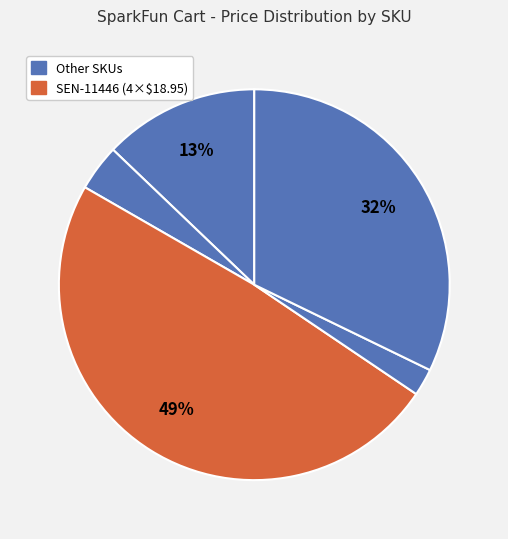

Is there any slice that represents more than half of the pie?

No